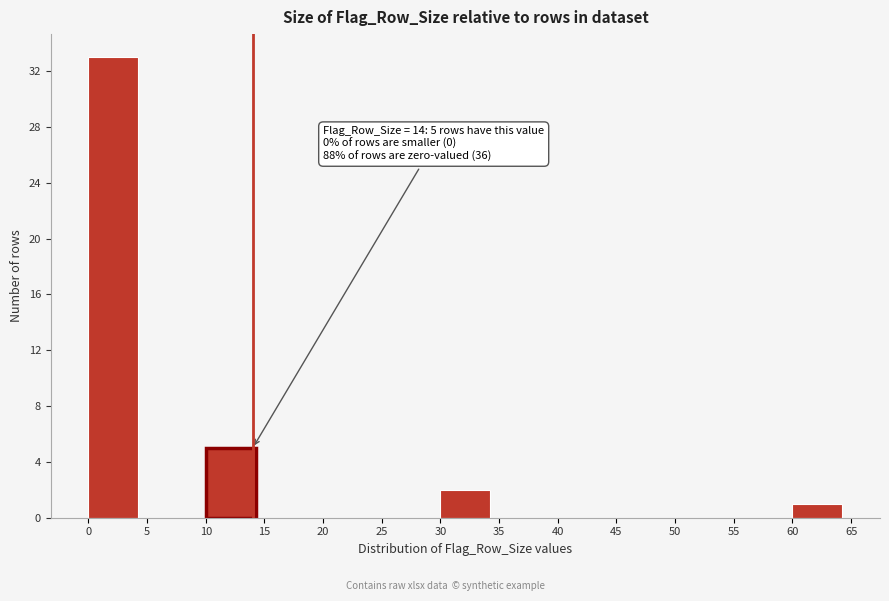

Over which range of the x-axis is the bar tallest?

0 to 5